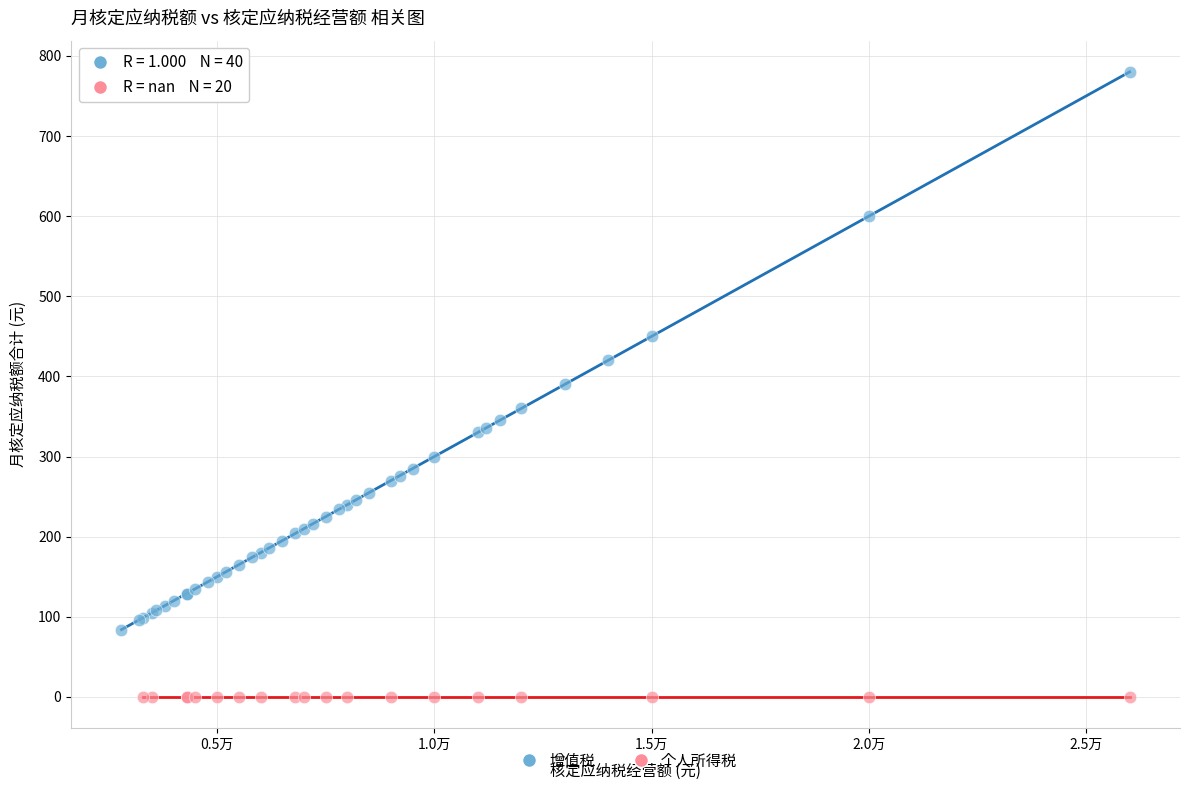

Which series reaches the minimum Y coordinate?

个人所得税